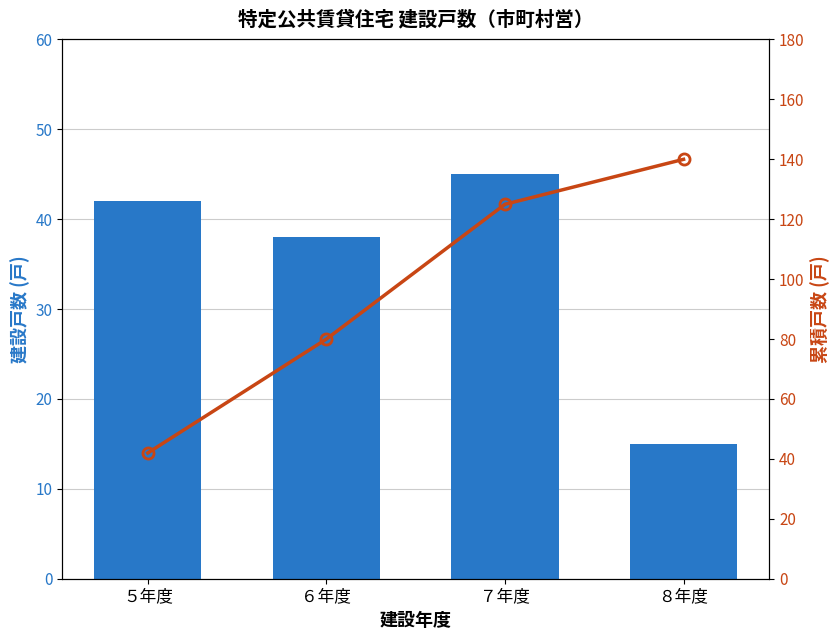

Reading left to right, list all the values displayed in this chart.

戸数: 42	38	45	15
累積: 42	80	125	140